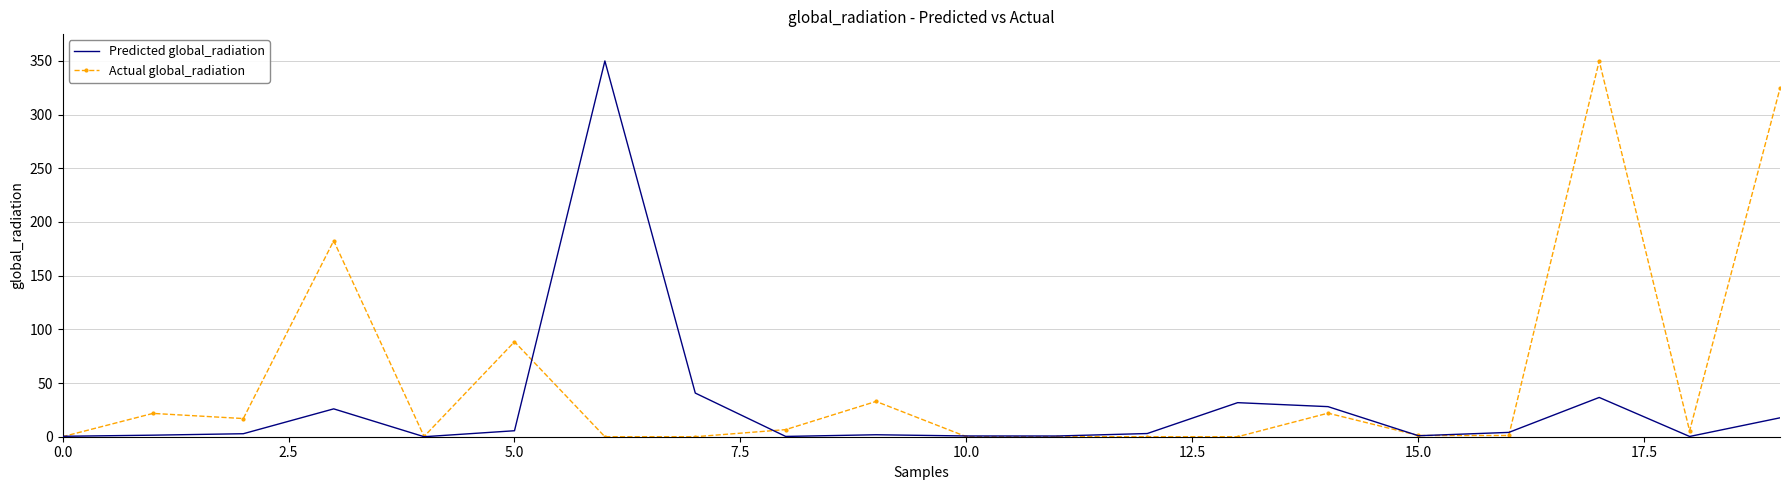

What is the maximum value shown in the chart?

350.0